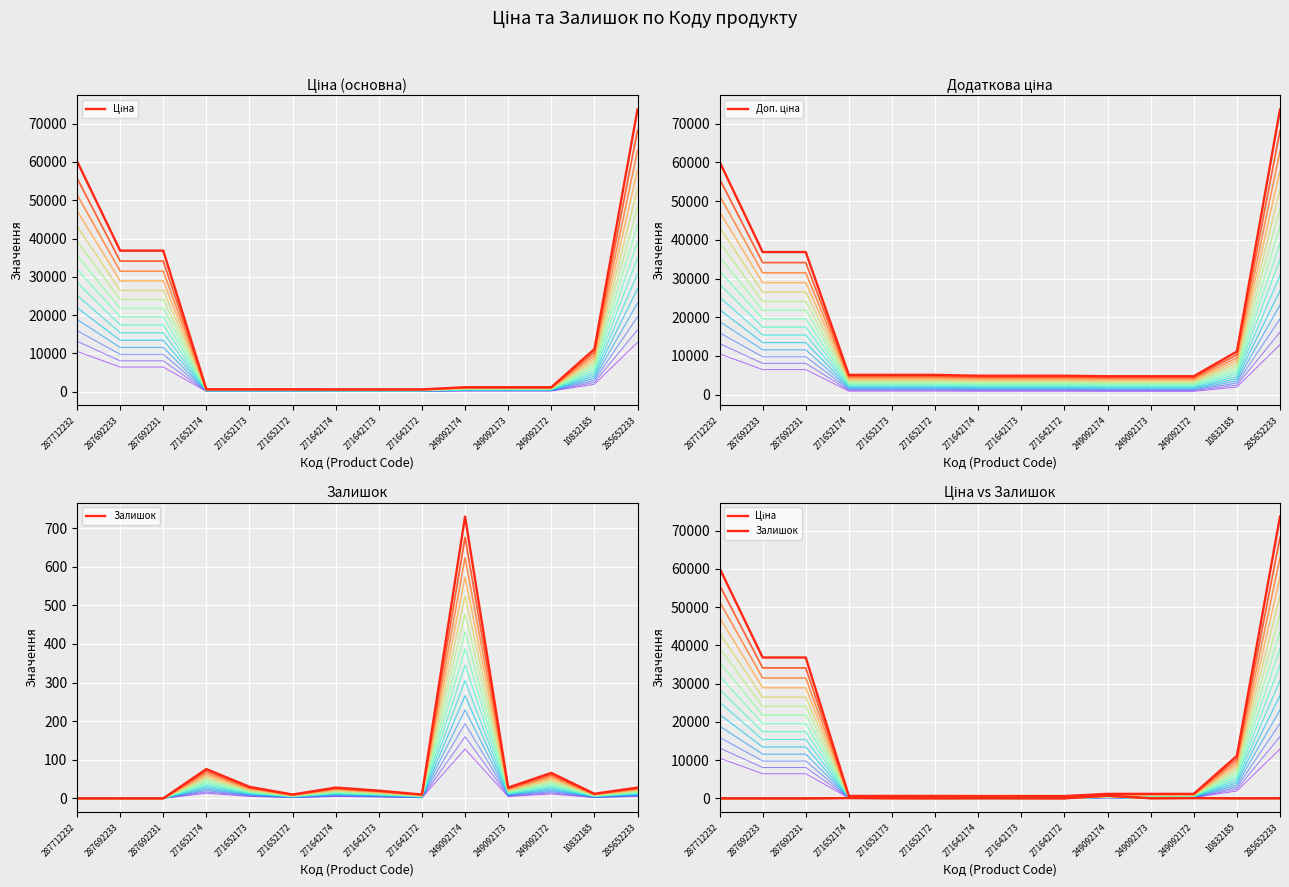

What value does the Залишок series have at 271652174?

76.0